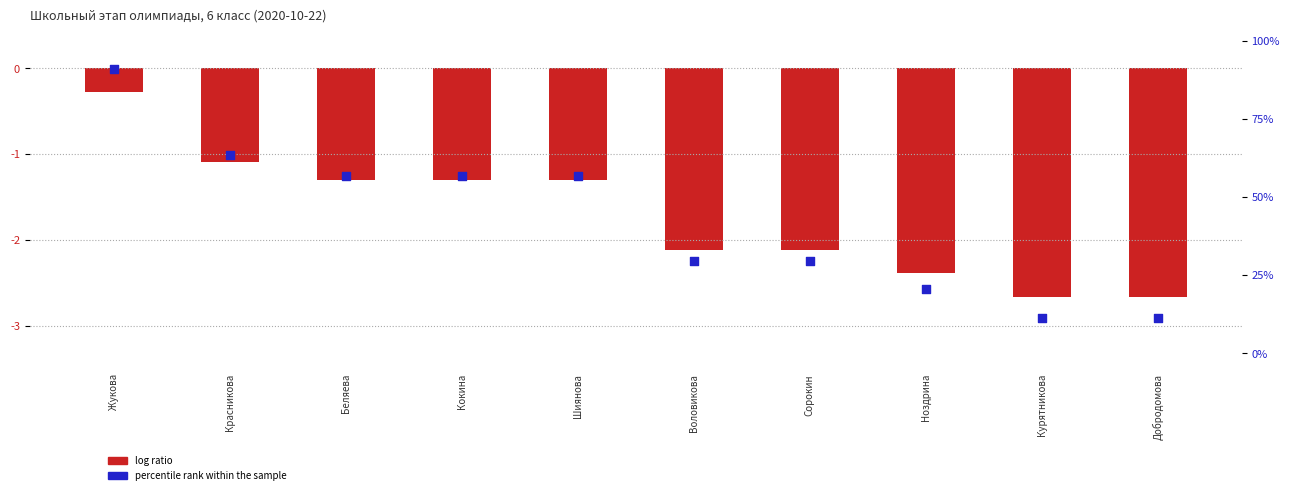

What is the ratio of the value at Жукова to the value at Кокина?

1.6